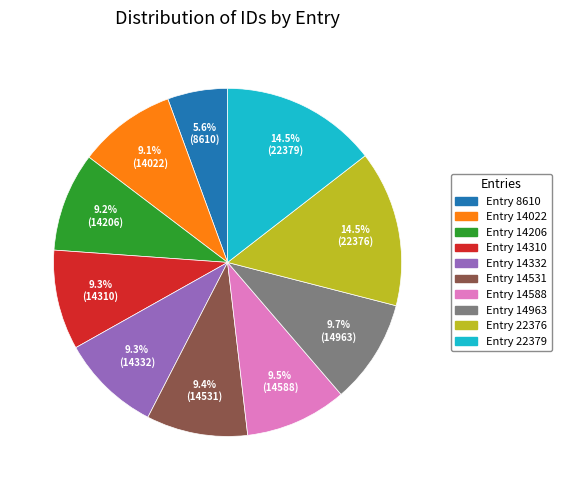

Does Entry 14588 account for over 50% of the chart?

No